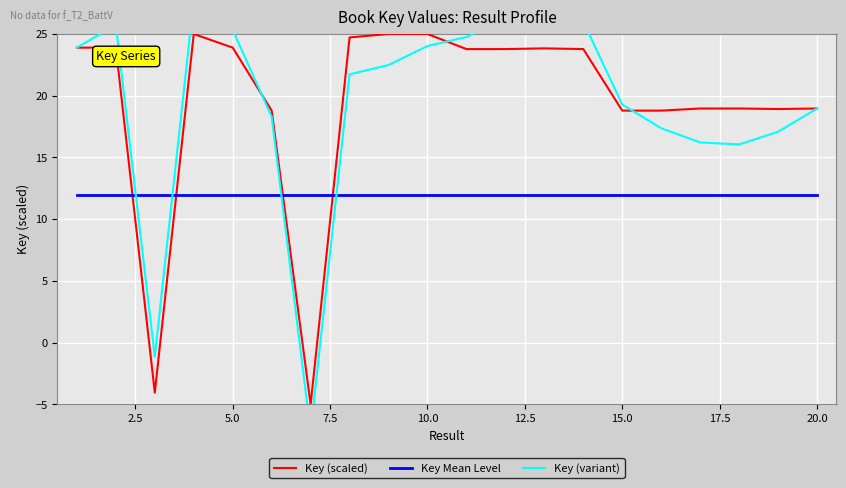

What is the lowest value of the Key Mean Level series?

12.0